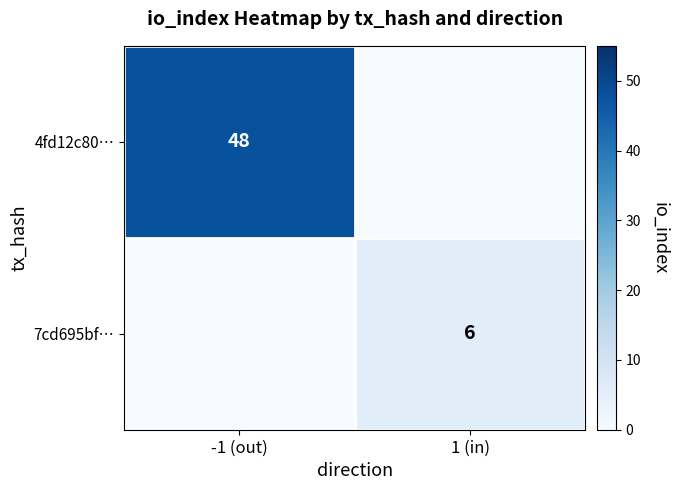

The 7cd695bf… series shows 6 at 1 (in). True or false?

True